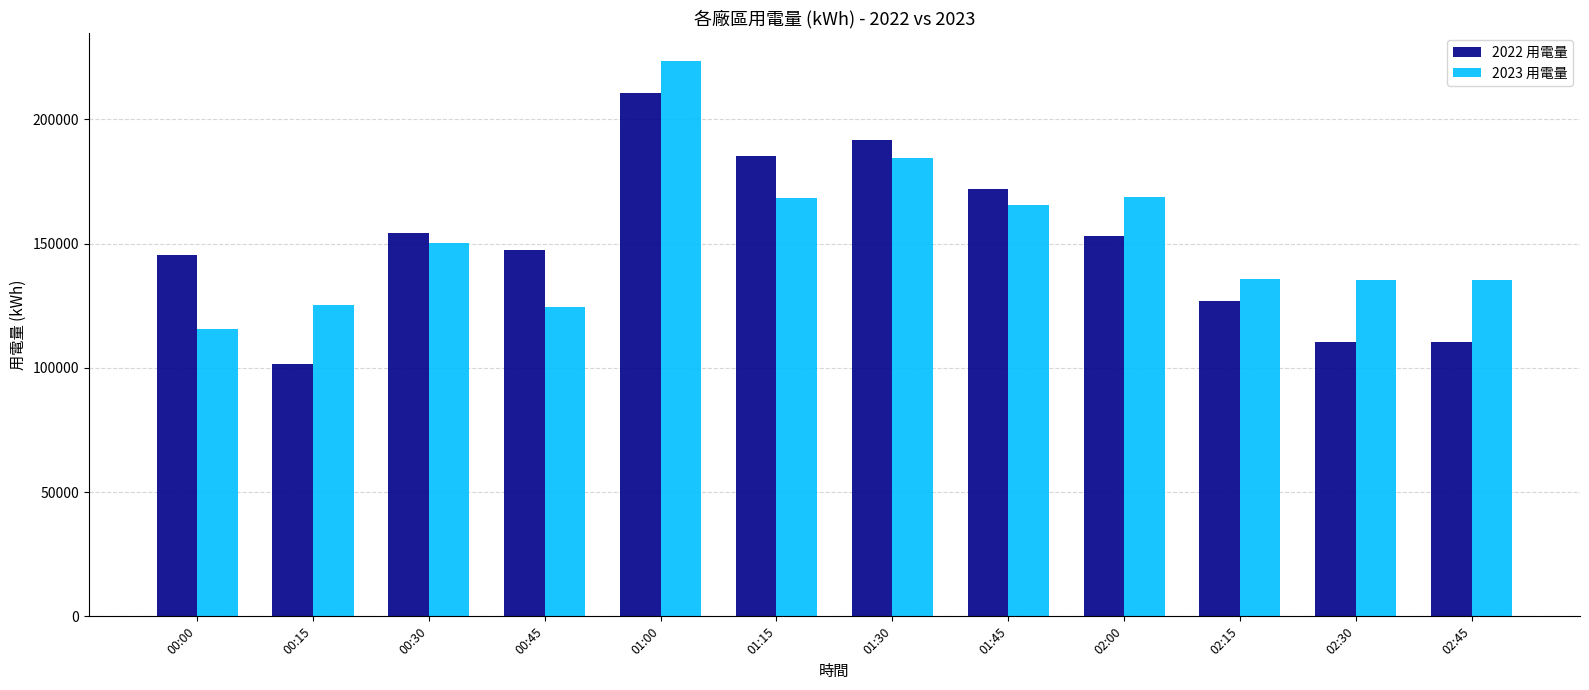

Are the bars horizontal?

No